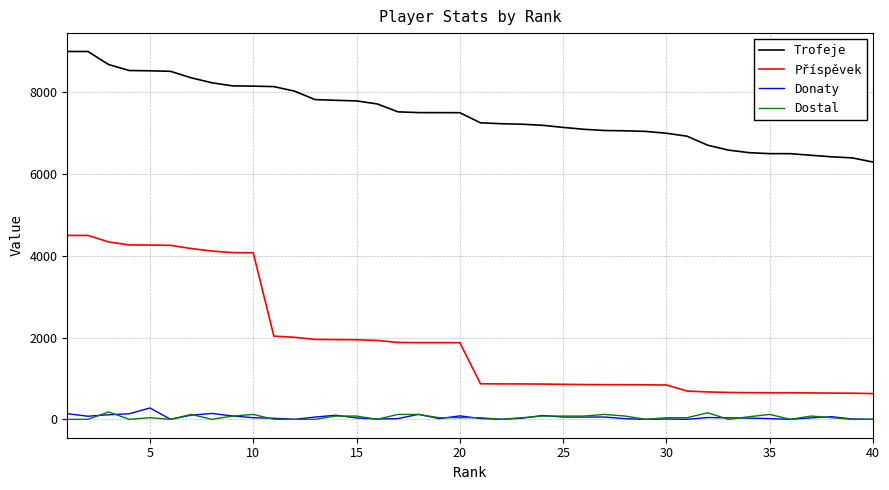

Does the chart display data point markers on the line(s)?

No